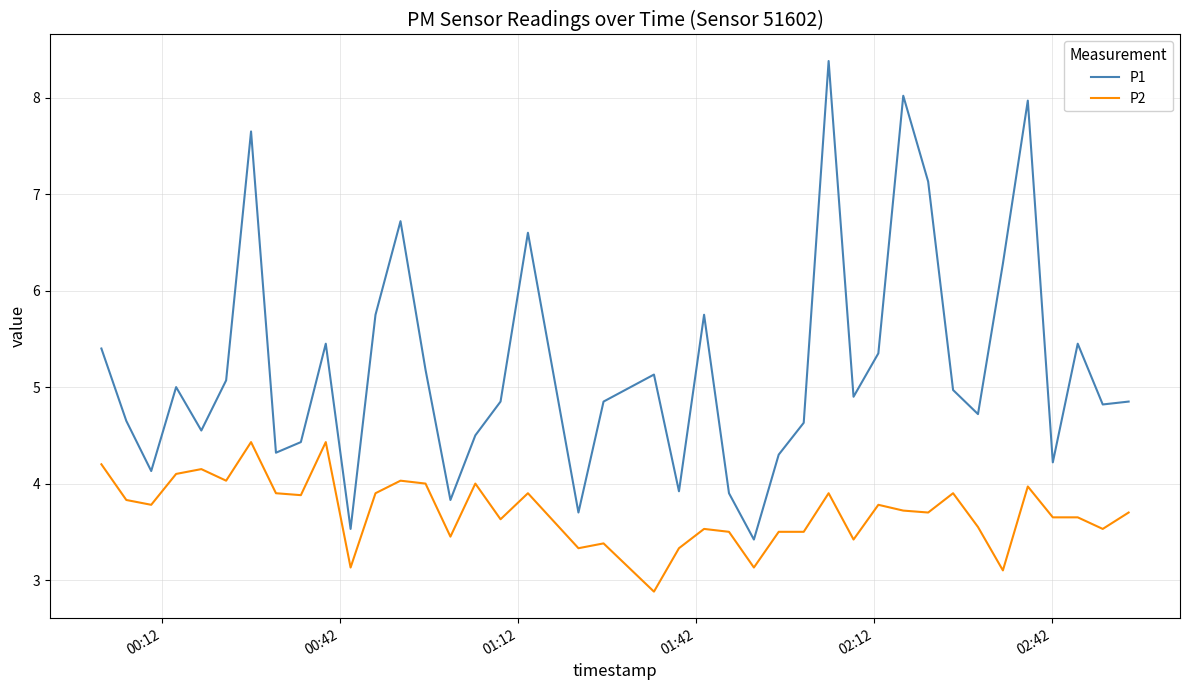

True or false: P2 and P1 cross at least once.

False